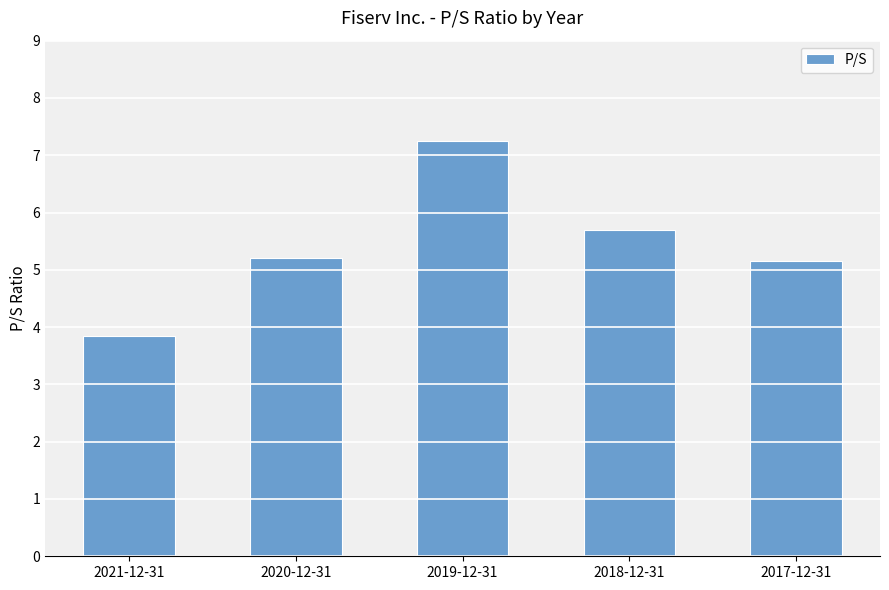

Reading right to left, list all the values displayed in this chart.

5.2	5.7	7.2	5.2	3.8